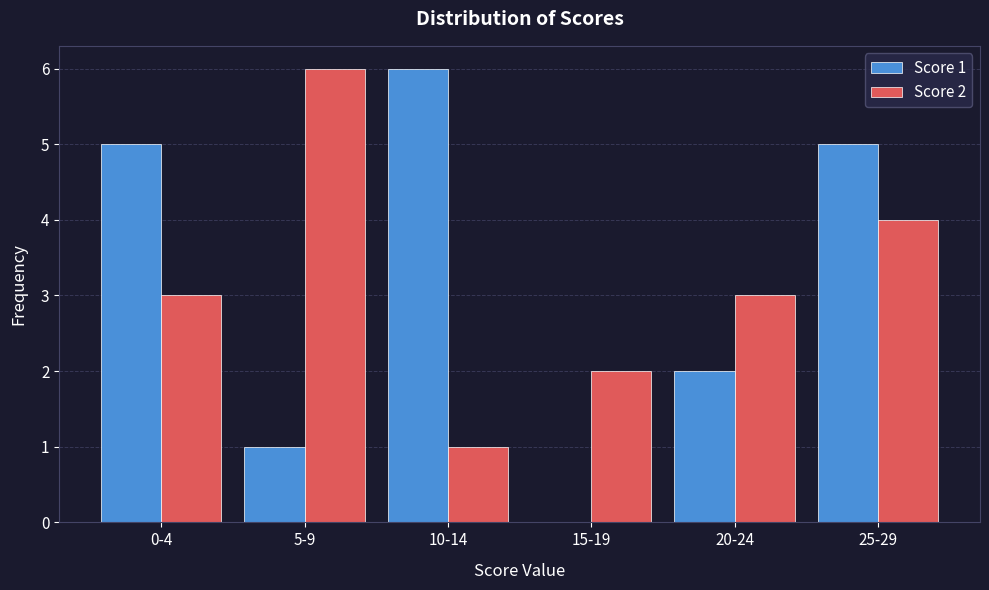

Reading left to right, extract all data points from this chart.

Score 1: 0-4=5	5-9=1	10-14=6	15-19=0	20-24=2	25-29=5
Score 2: 0-4=3	5-9=6	10-14=1	15-19=2	20-24=3	25-29=4